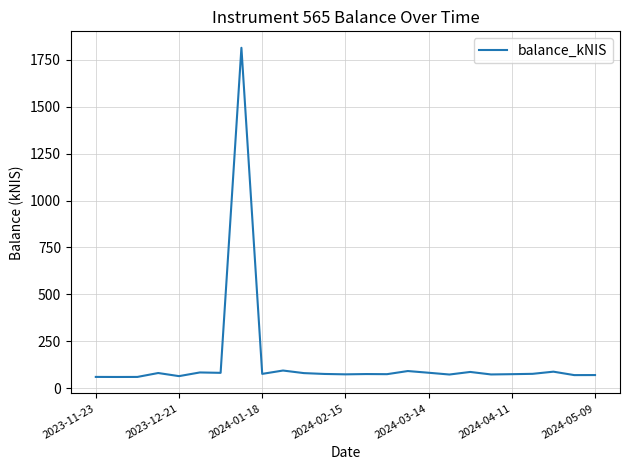

What is the difference between the maximum and minimum values?

1754.7